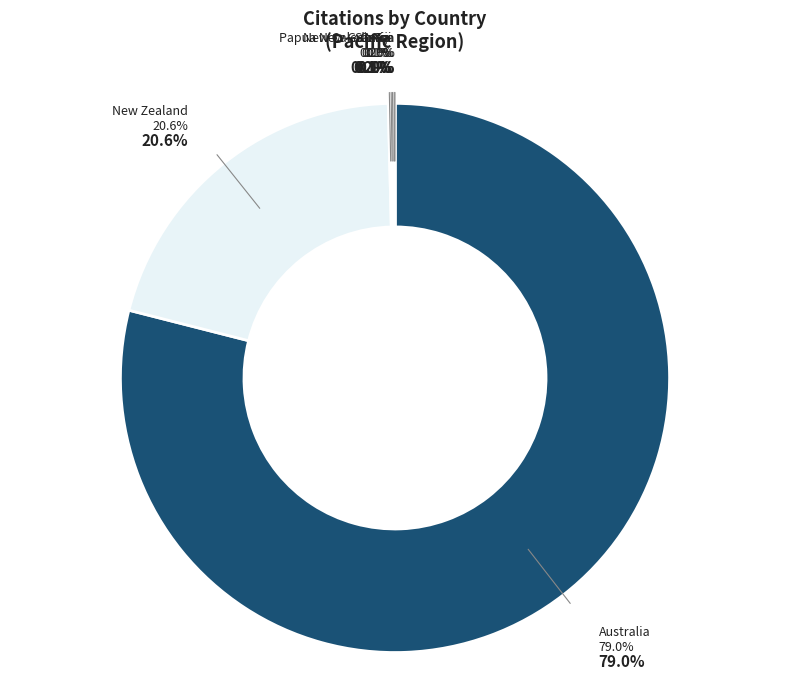

What percentage is the Australia slice, to the nearest percent?

79%